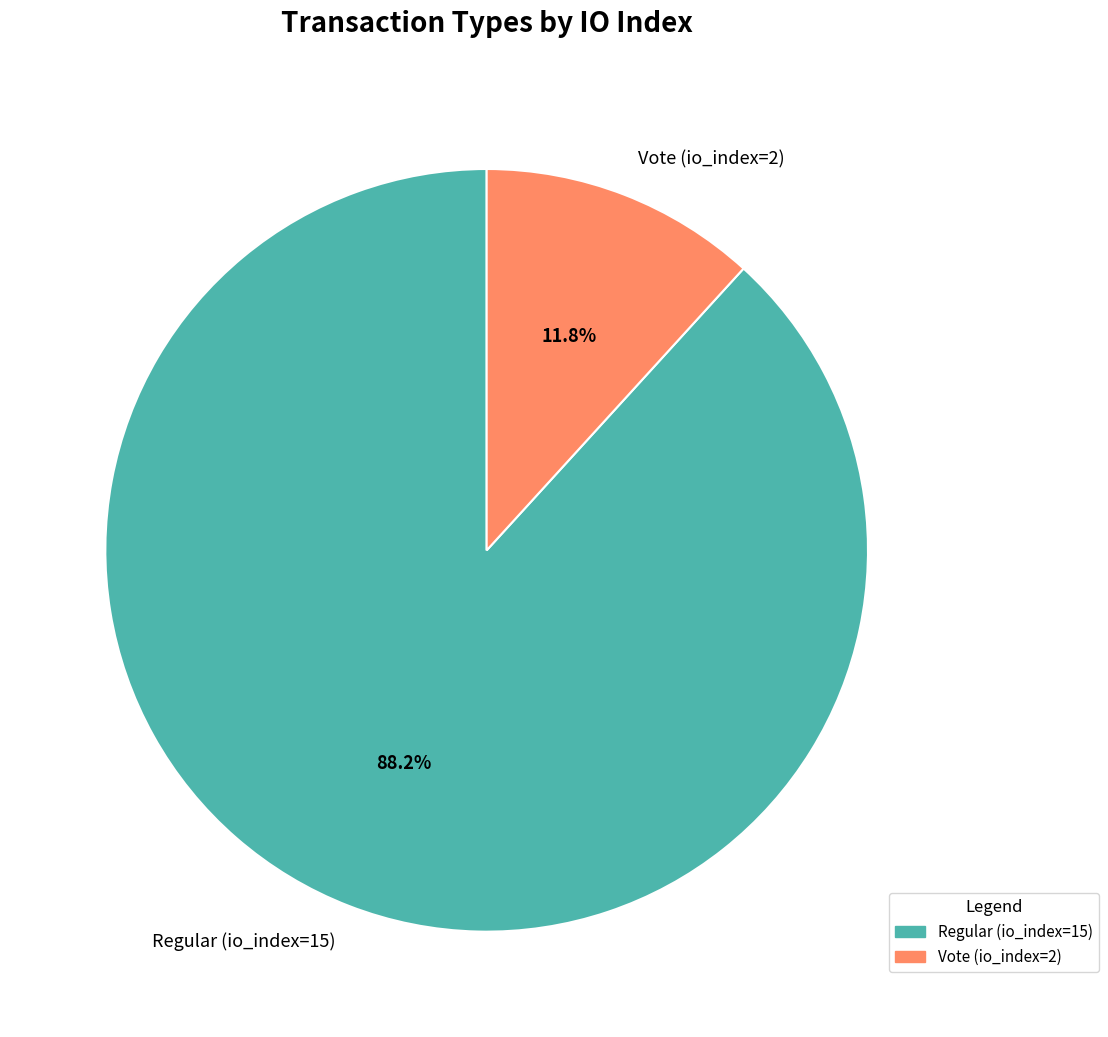

Between Regular (io_index=15) and Vote (io_index=2), which is larger?

Regular (io_index=15)